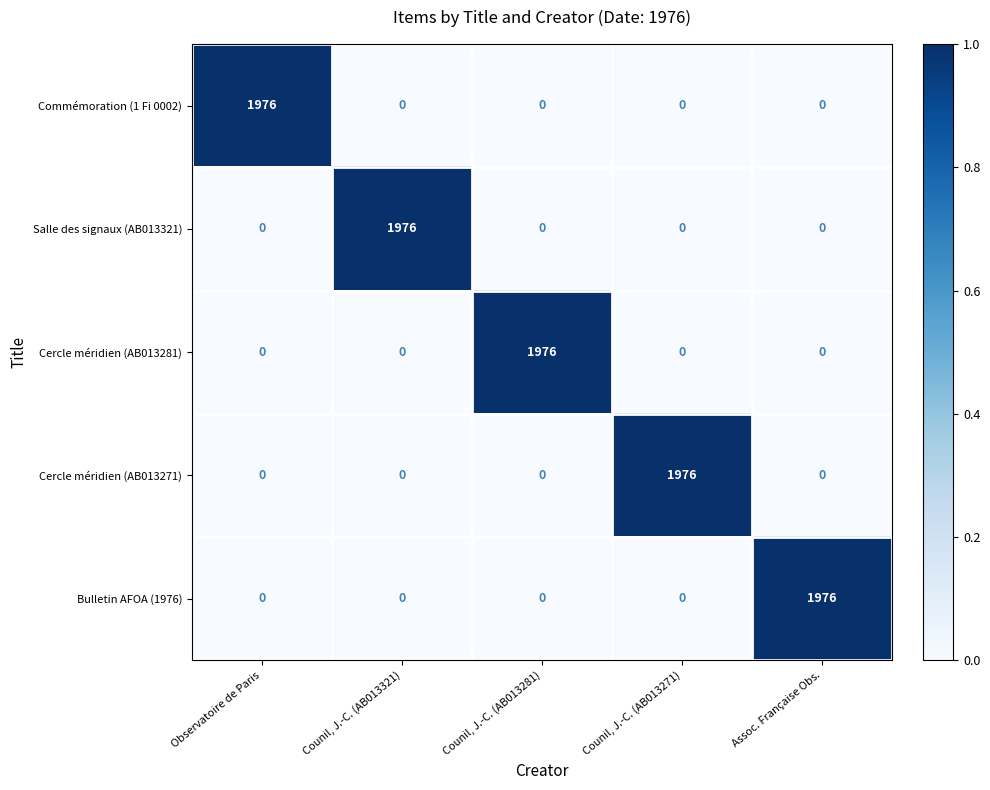

Which category has the highest value in the Salle des signaux (AB013321) series?

Counil, J.-C. (AB013321)